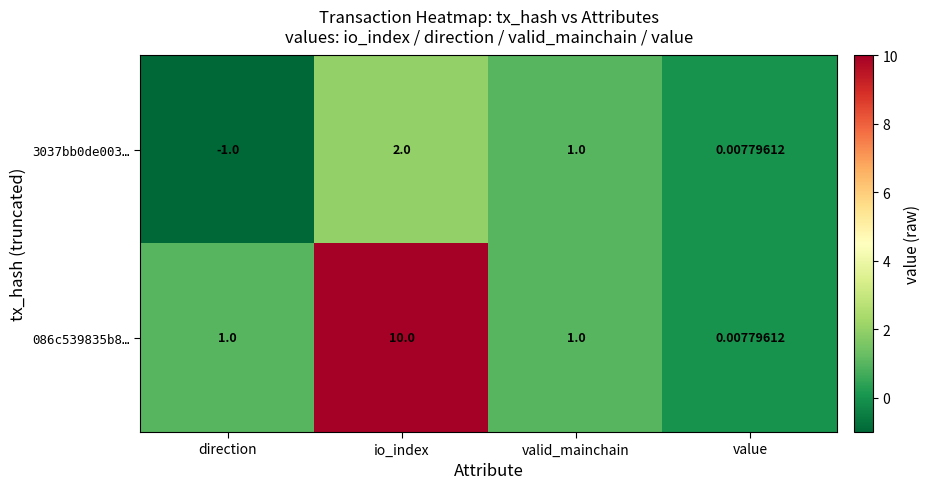

Is the value of 086c539835b8… at io_index greater than the value of 3037bb0de003… at valid_mainchain?

Yes